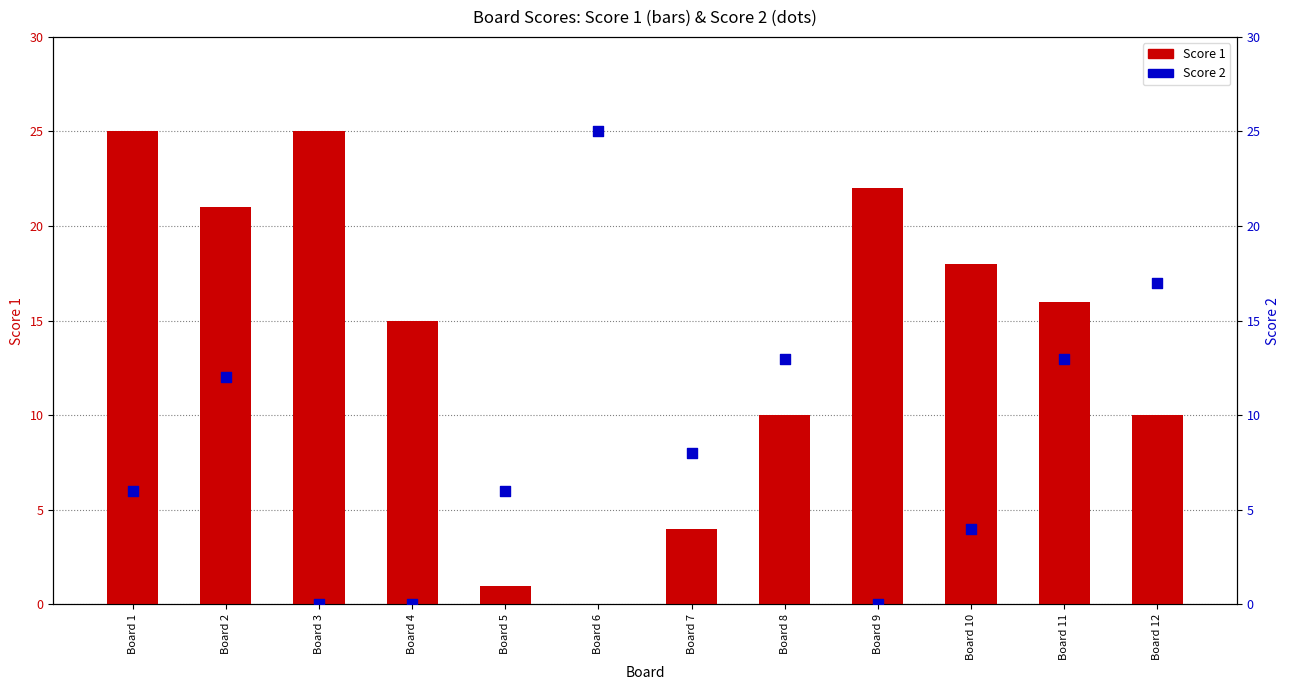

What is the total value across all series at Board 9?

22